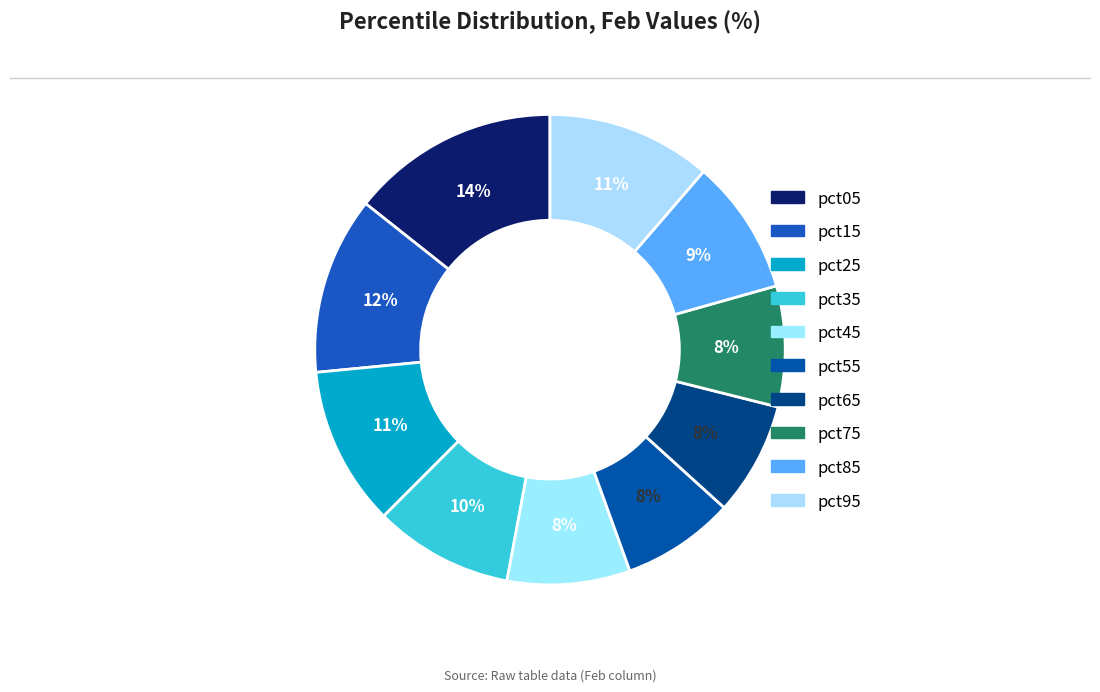

How many segments does this pie chart have?

10